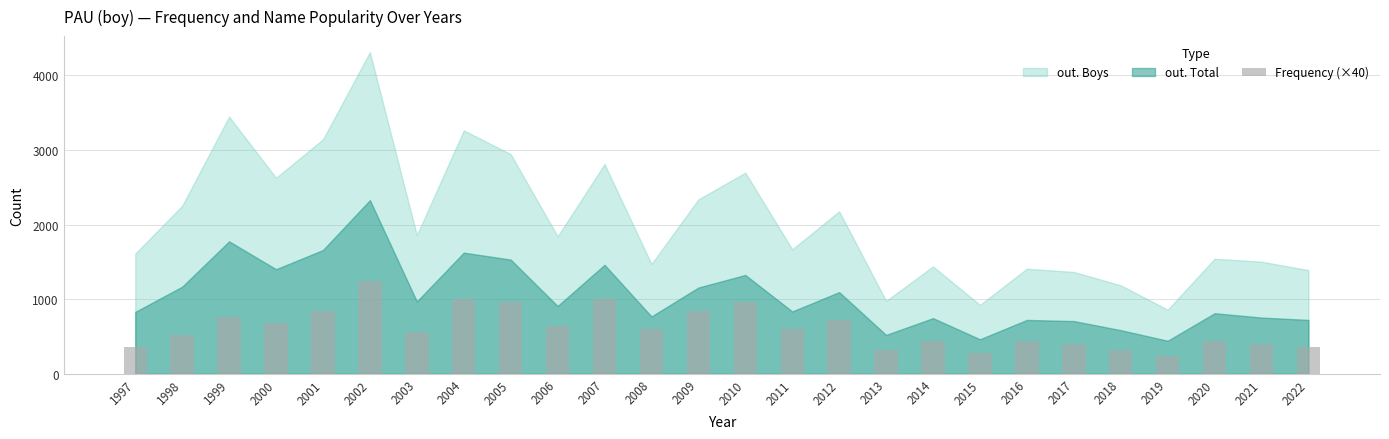

What is the change in value from 2011 to 2012?

+120